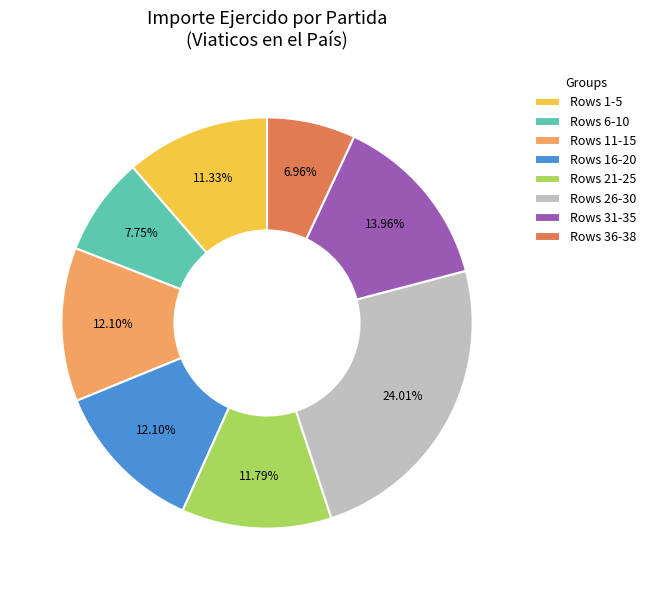

Approximately how many times larger is the value at Rows 16-20 compared to Rows 21-25?

1.0